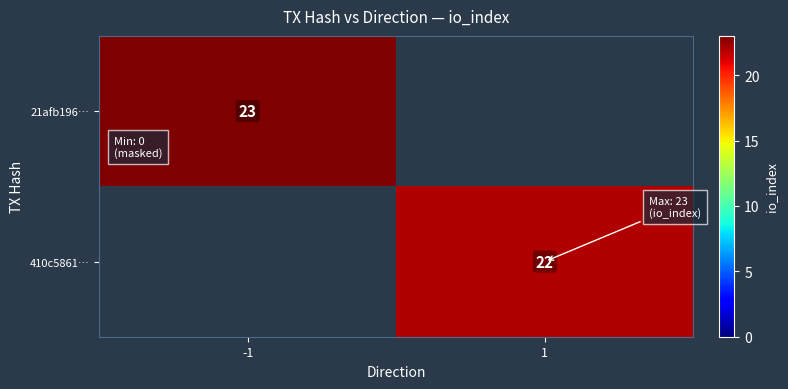

Is it true that 410c5861… equals 22 at 1?

True